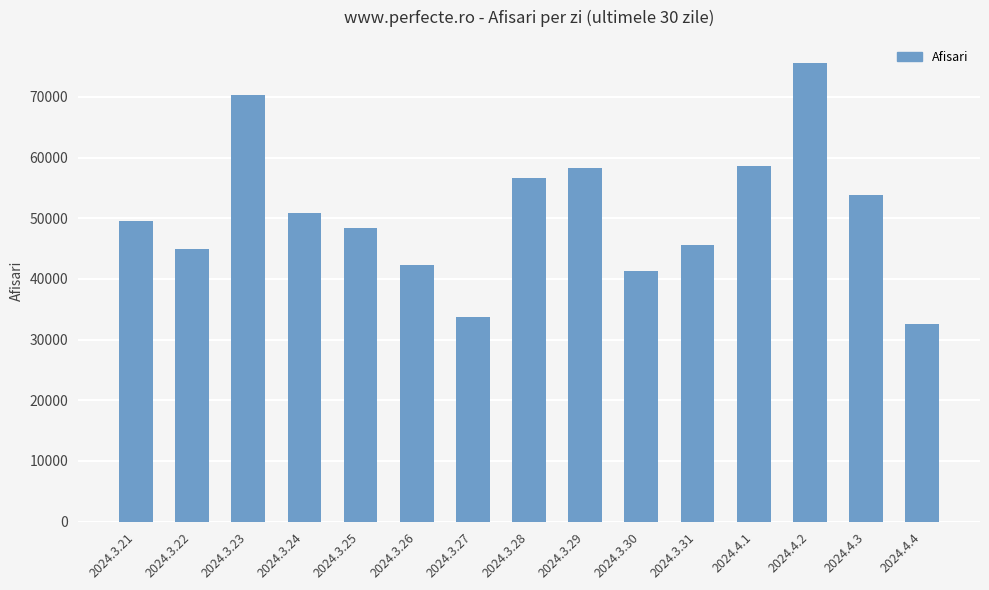

How many series are shown in this chart?

1